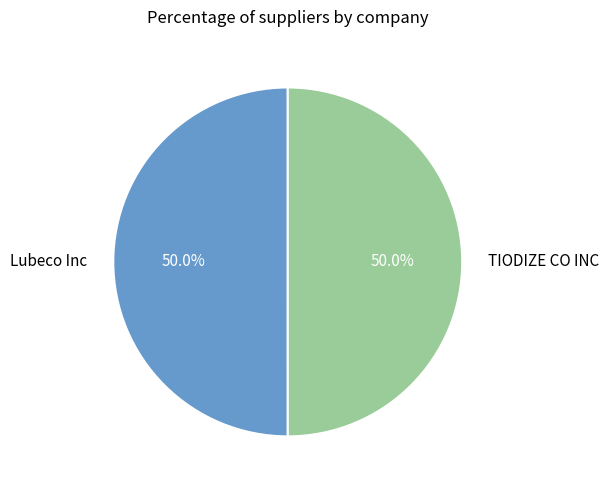

To the nearest percent, what is the average slice percentage?

50%